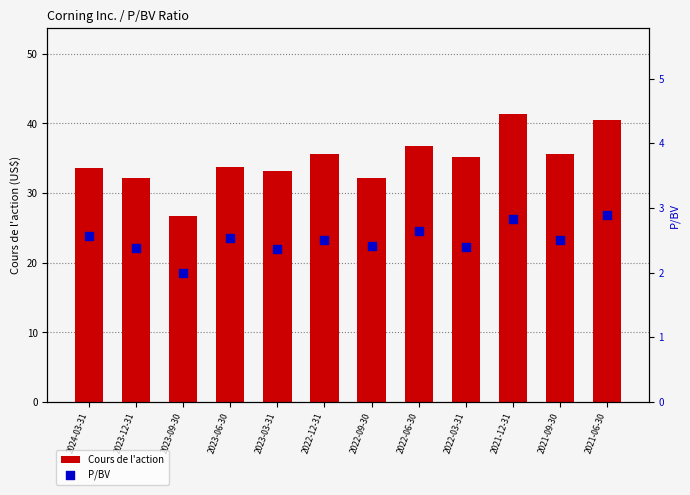

What is the total value across all series at 2022-09-30?

34.5